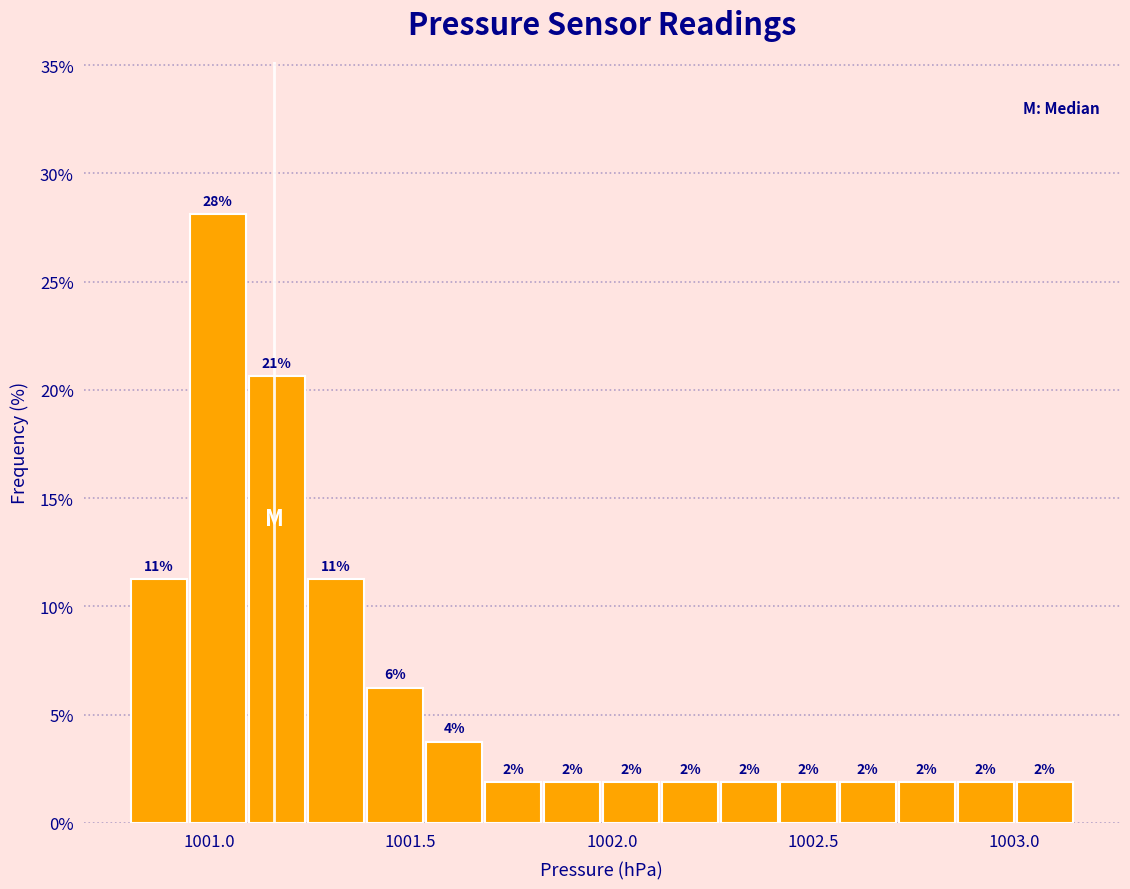

Around what value on the x-axis is the tallest bar? Give the approximate position of its centre, as read against the axis.

1001.00